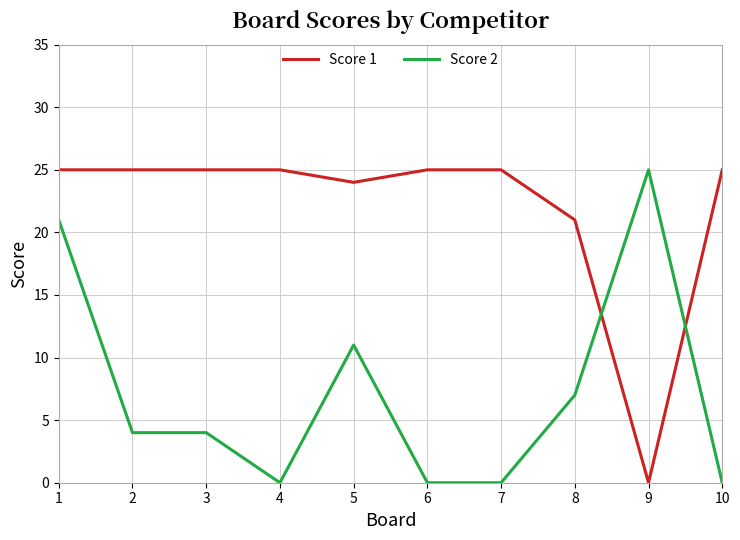

The Score 1 series shows 35 at 10. True or false?

False